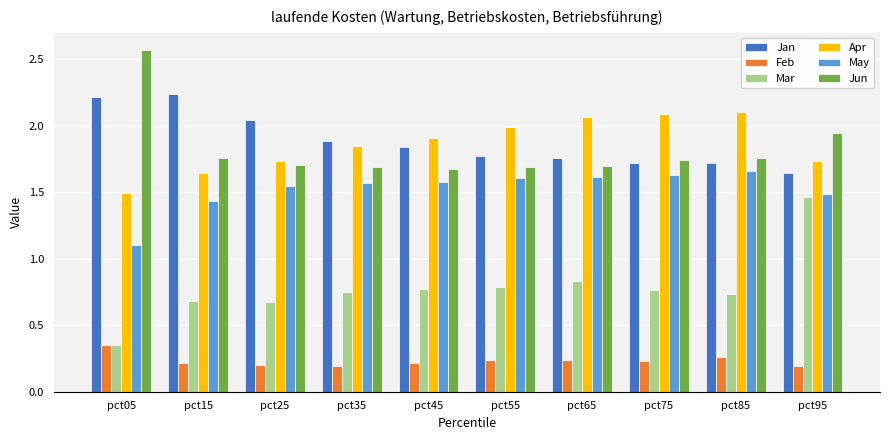

What is the difference between the Apr values at pct65 and pct05?

0.6